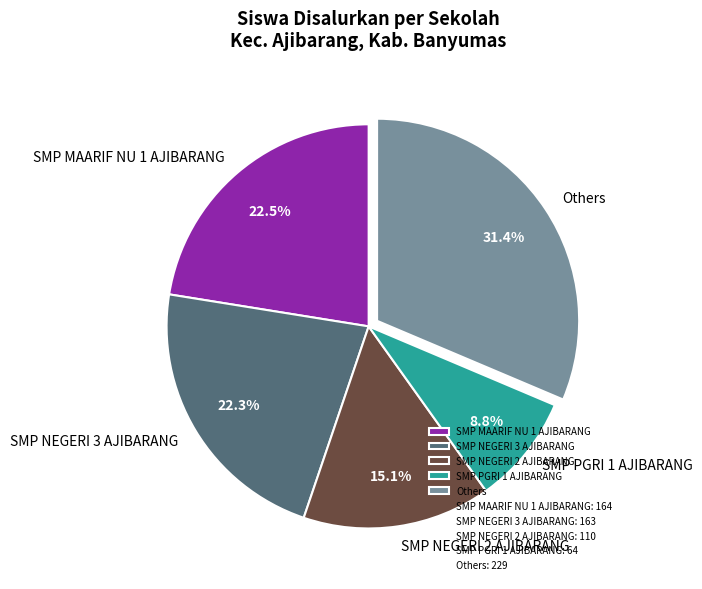

How much of the chart is everything except SMP MAARIF NU 1 AJIBARANG?

77.5%